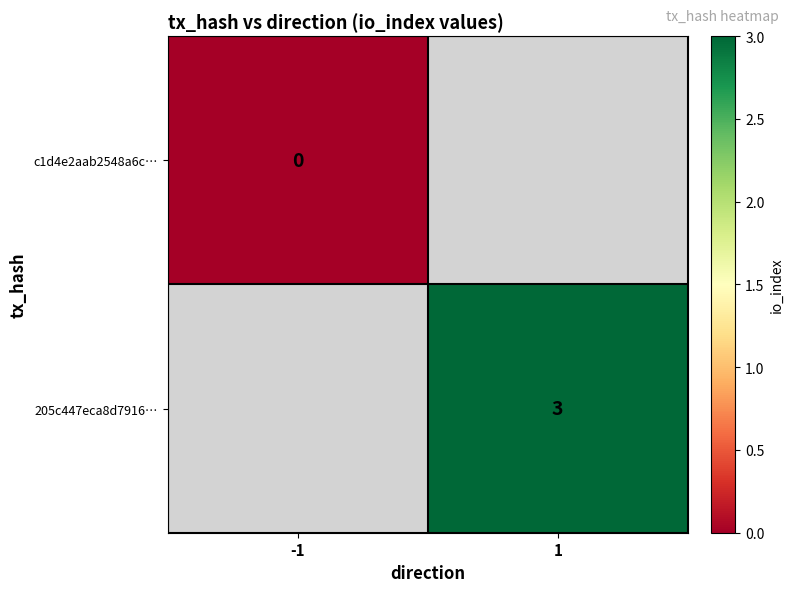

Rank the series by their maximum value, from lowest to highest.

c1d4e2aab2548a6c…, 205c447eca8d7916…